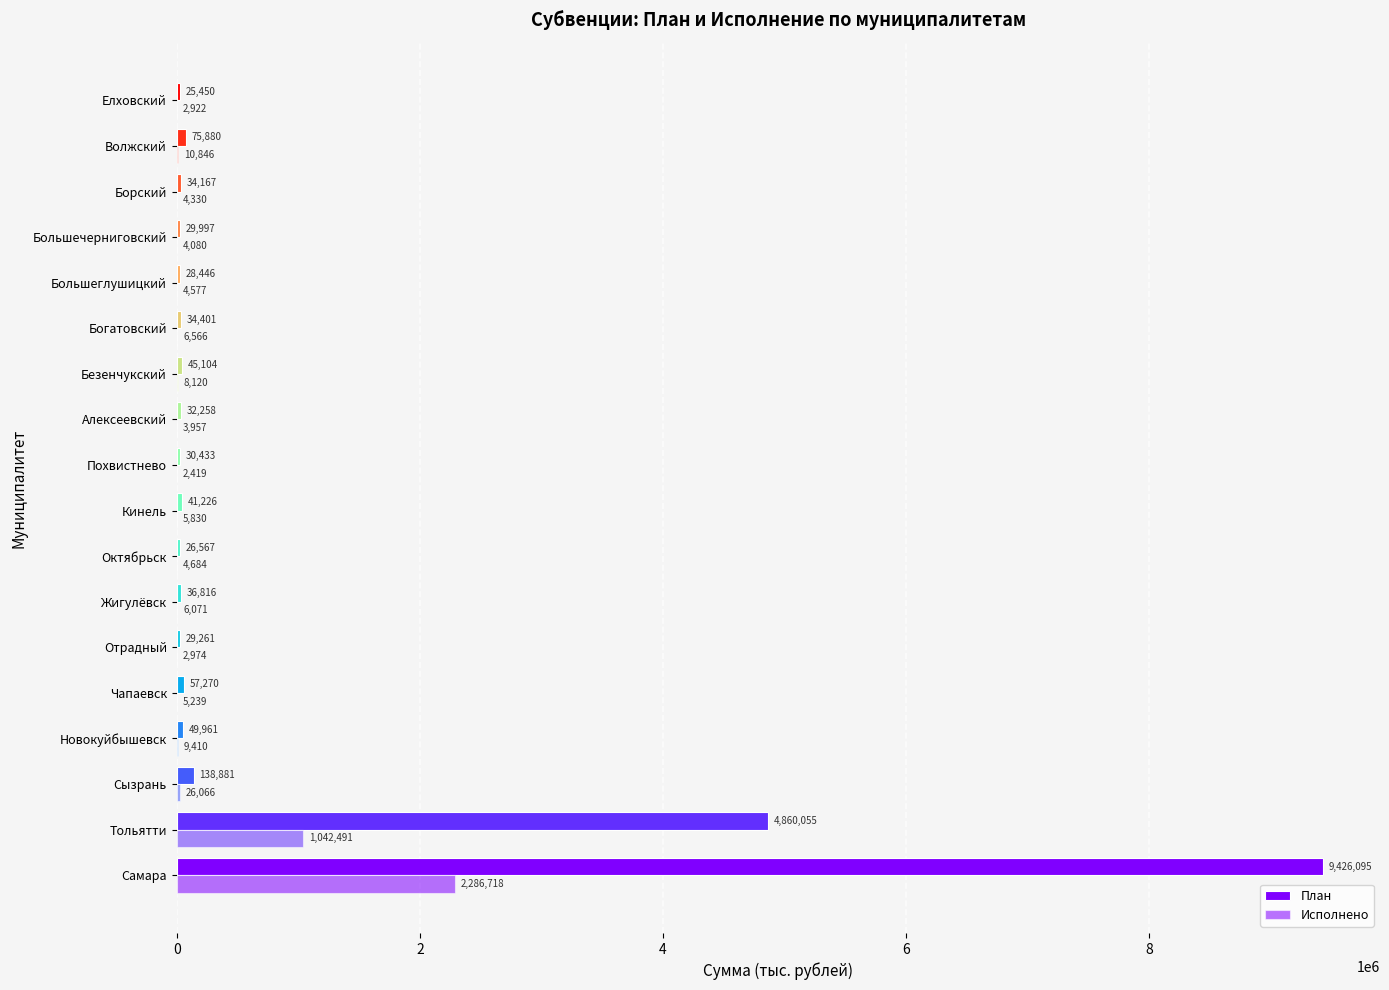

What is the lowest value of the Исполнено series?

2419